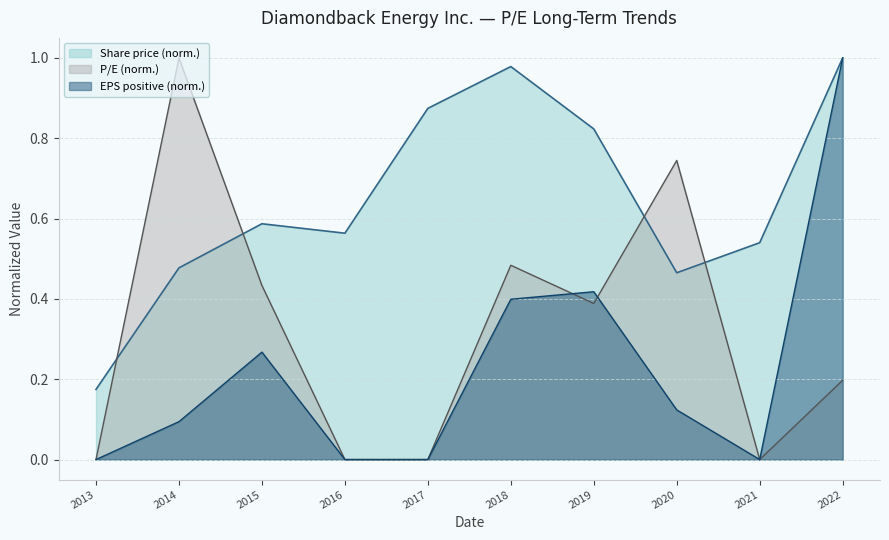

Does the chart display data point markers on the line(s)?

No